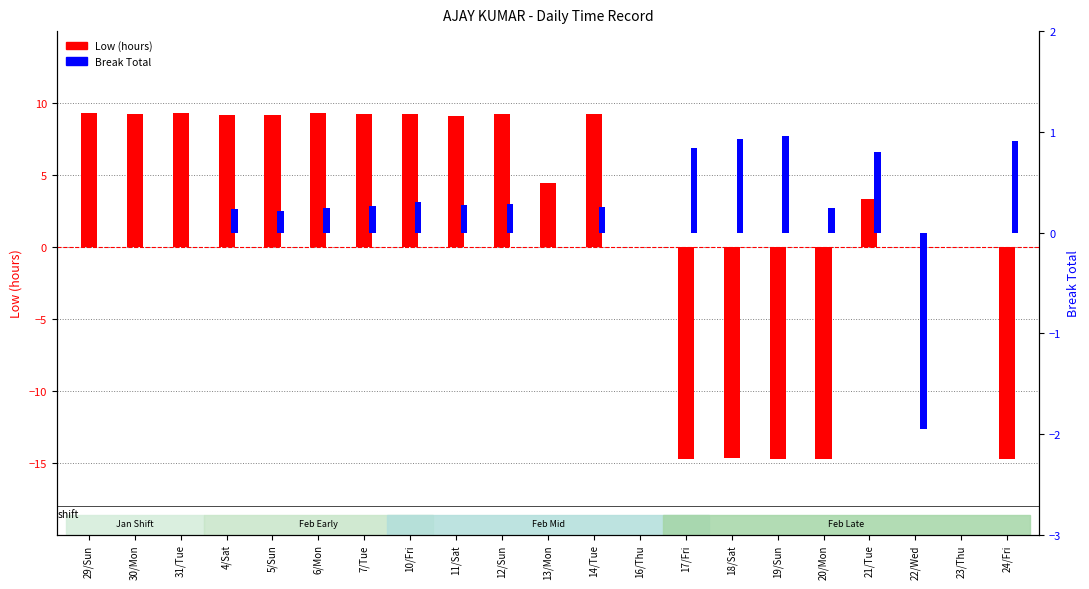

At how many categories does at least one series exceed 8?

11